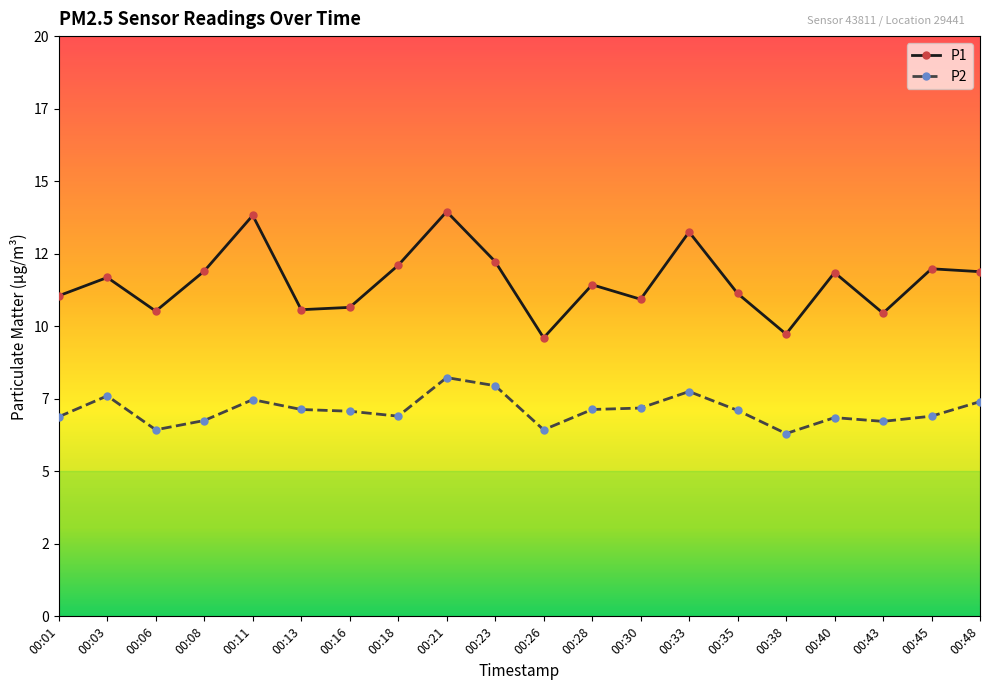

How many interior local valleys does the P1 series have?

6